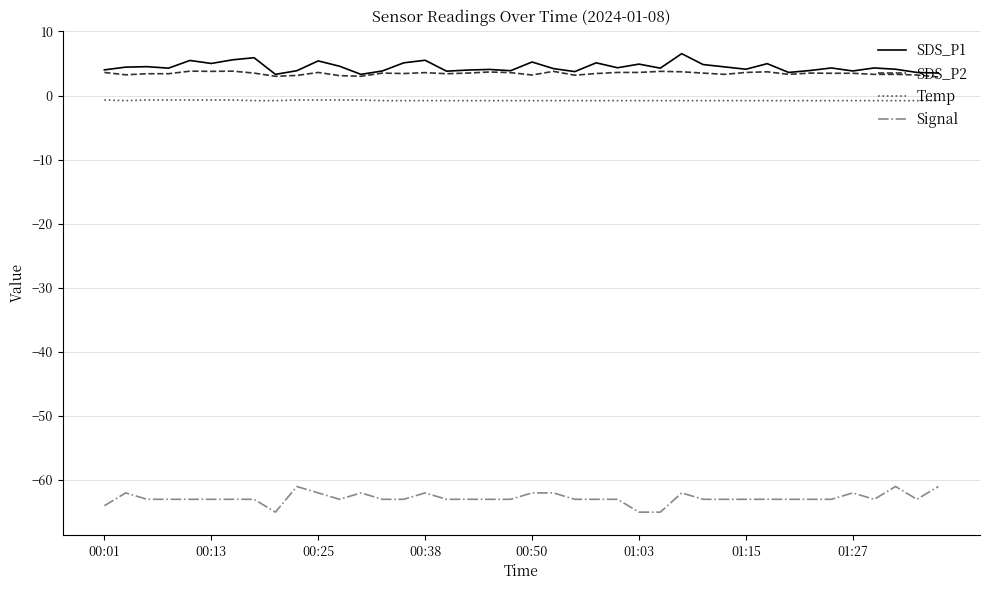

True or false: Temp and SDS_P1 cross at least once.

False